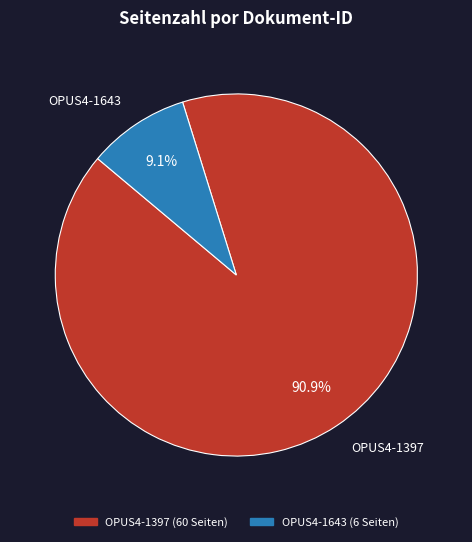

To the nearest percent, what portion does OPUS4-1397 represent?

91%